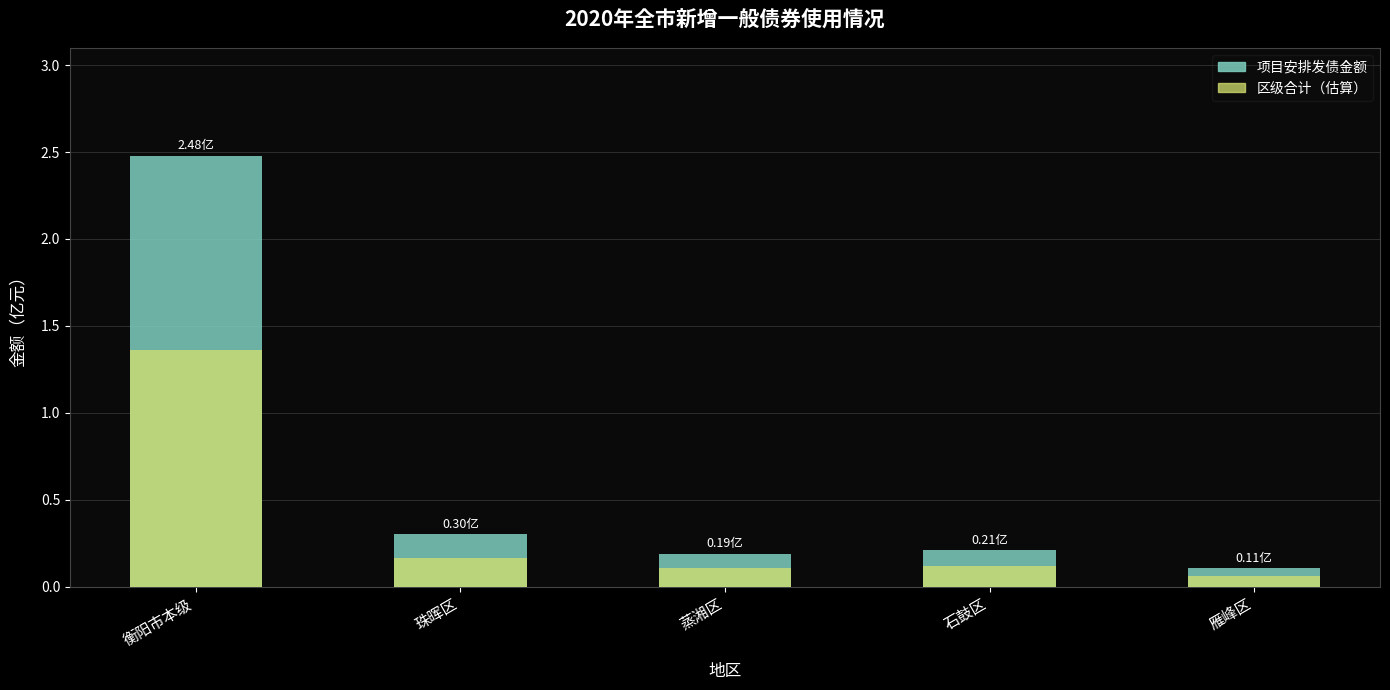

Rank the series at 衡阳市本级 from lowest to highest value.

区级合计, 项目安排发债金额